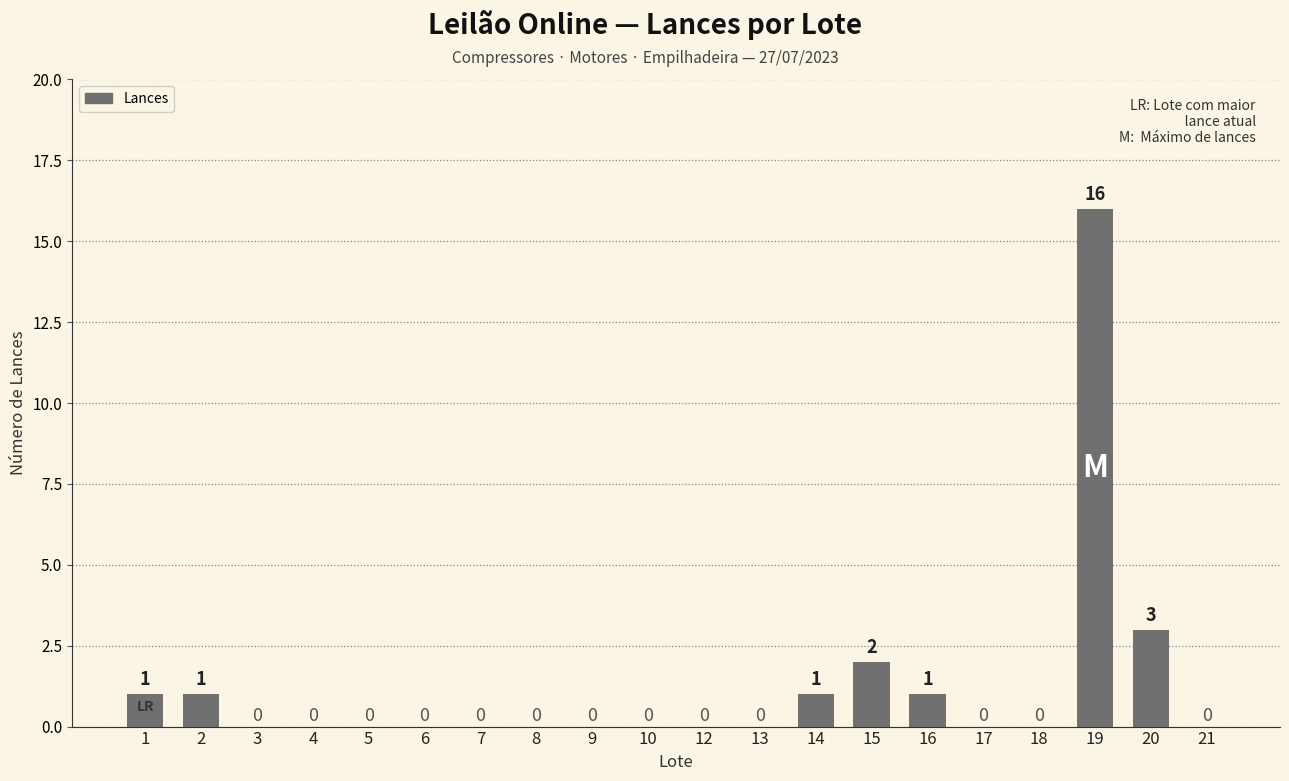

What is the change in value from 16 to 20?

+2